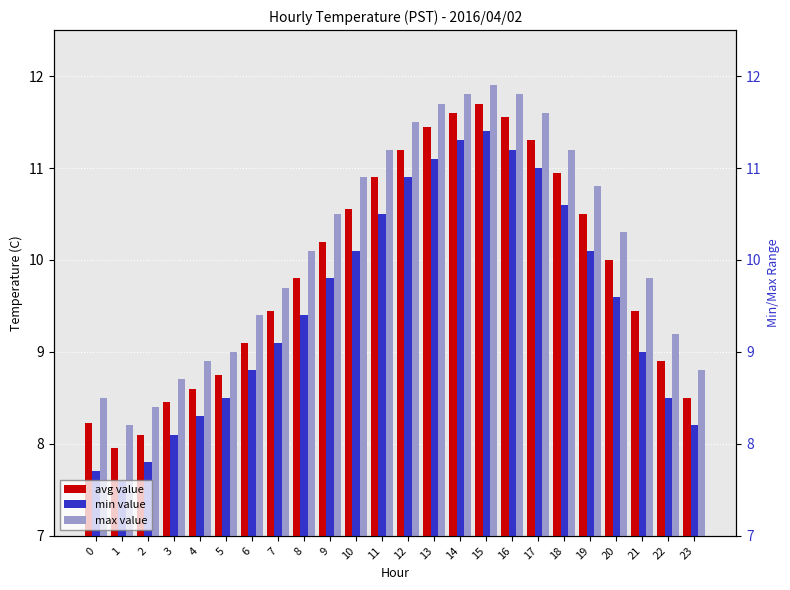

How many groups of bars are there?

24